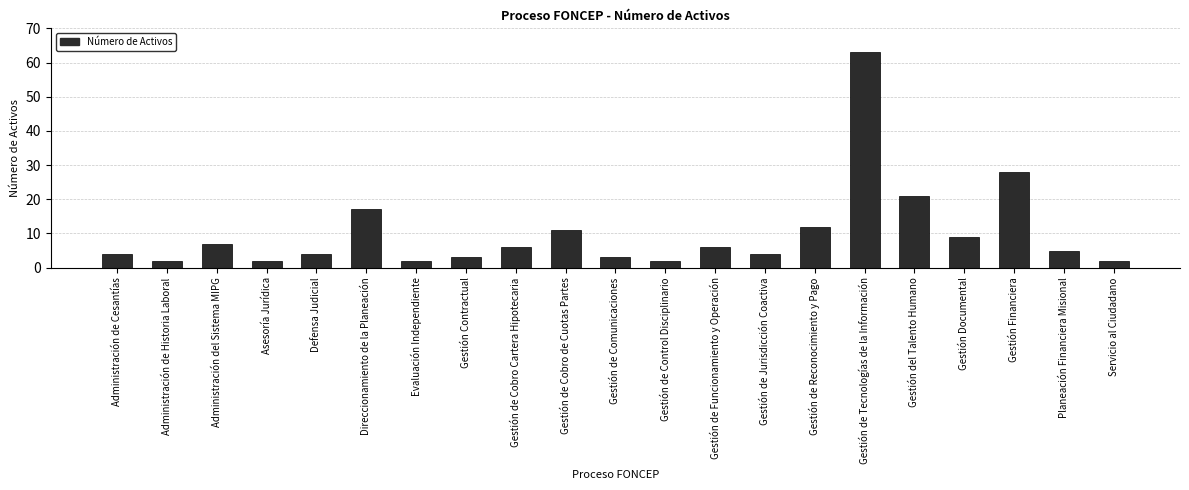

What is the difference between the second highest and second lowest values?

26